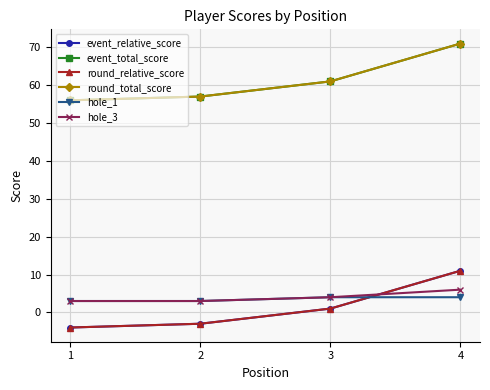

Reading left to right, extract all data points from this chart.

event_relative_score: 1=-4	2=-3	3=1	4=11
event_total_score: 1=56	2=57	3=61	4=71
round_relative_score: 1=-4	2=-3	3=1	4=11
round_total_score: 1=56	2=57	3=61	4=71
hole_1: 1=3	2=3	3=4	4=4
hole_3: 1=3	2=3	3=4	4=6